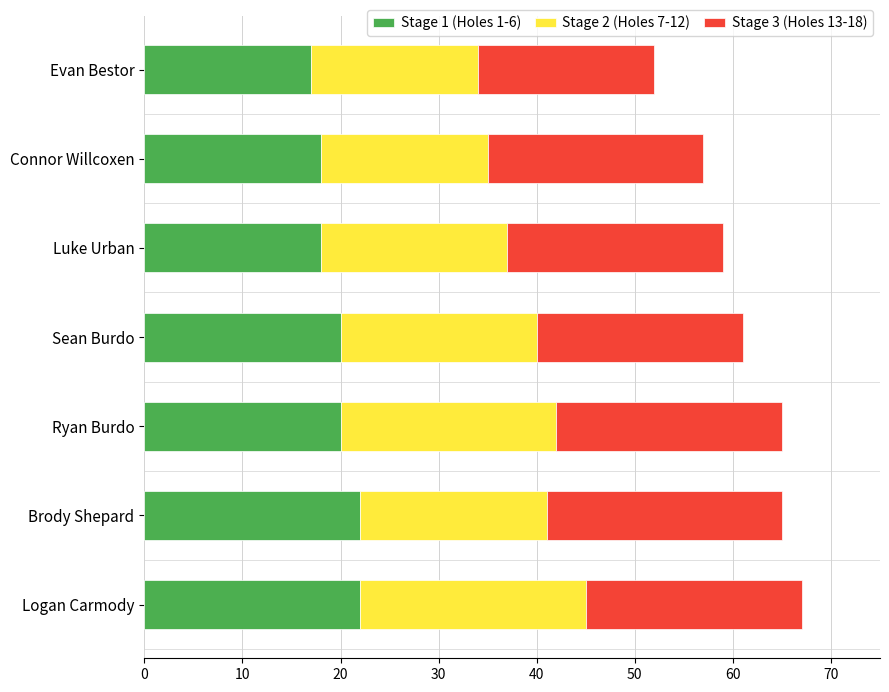

The Stage 1 (Holes 1-6) series shows 20 at Ryan Burdo. True or false?

True